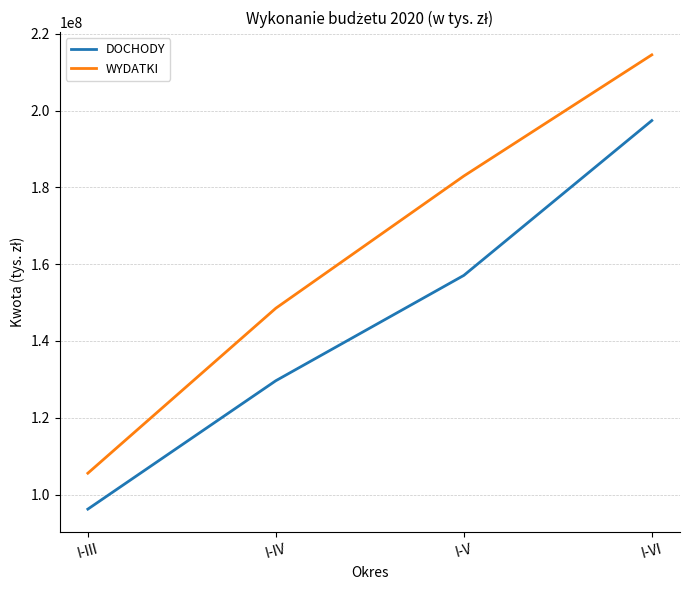

What is the difference between the maximum and second lowest values in the DOCHODY series?

67753941